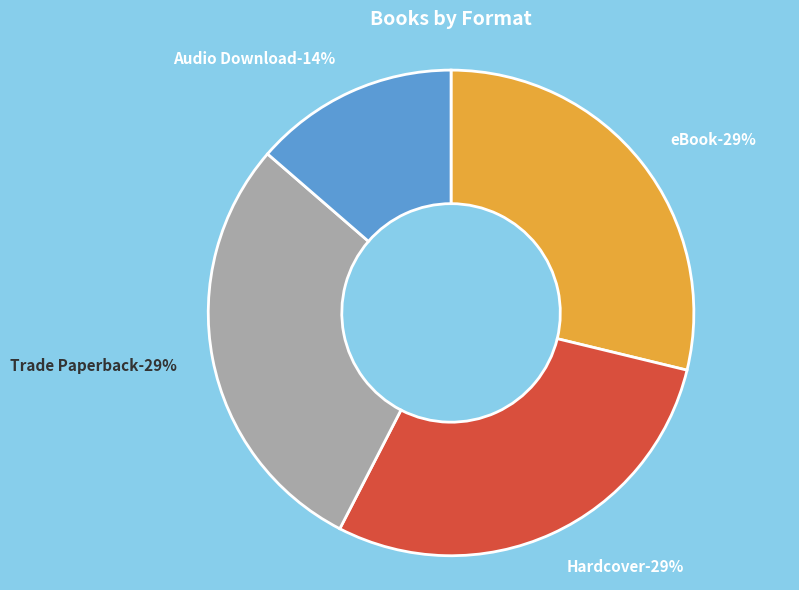

Do Audio Download and Trade Paperback together represent more than half of the pie?

No